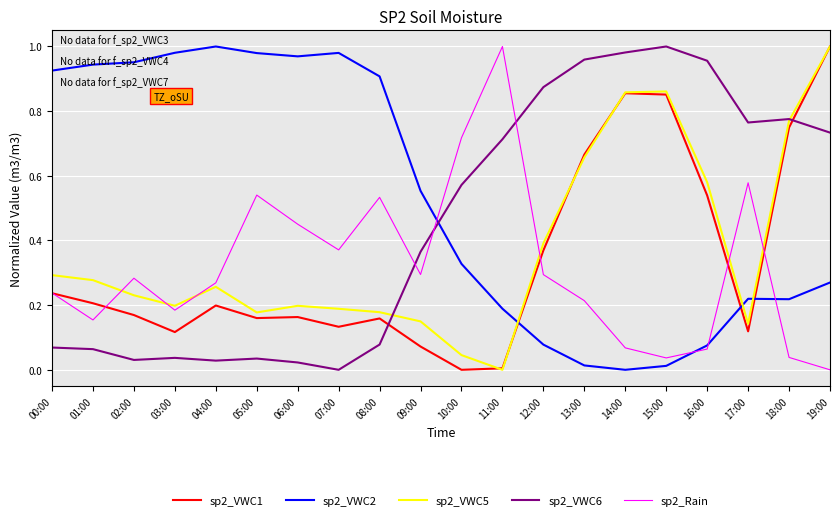

The sp2_VWC1 series shows 0.3 at 05:00. True or false?

False